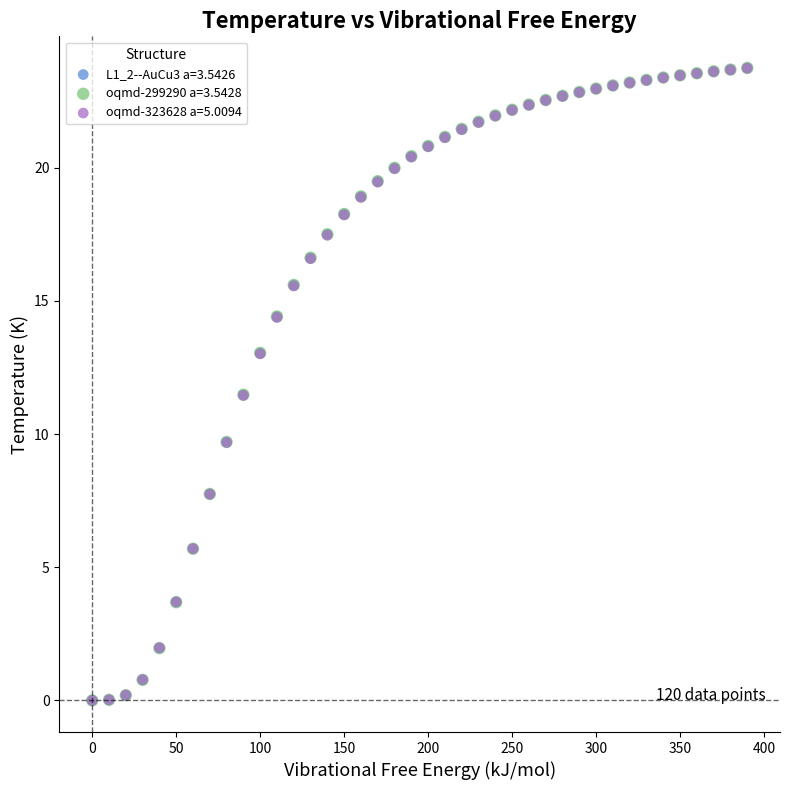

What are all the series names shown in the legend?

L1_2--AuCu3 a=3.5426, oqmd-299290 a=3.5428, oqmd-323628 a=5.0094